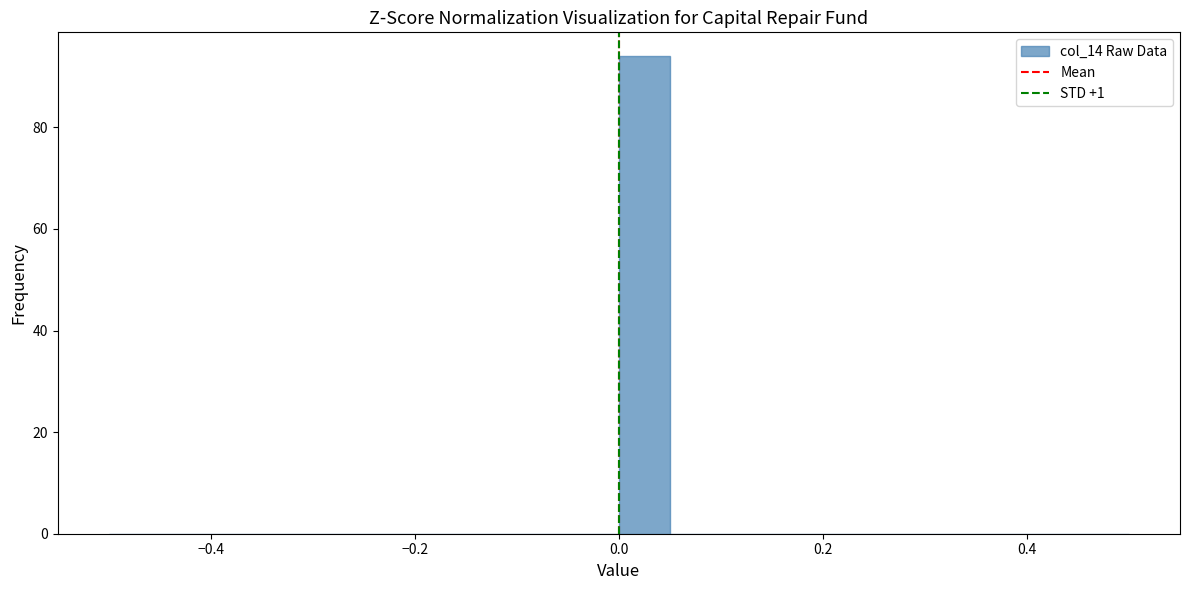

Read against the x-axis, roughly where is the centre of the tallest bar?

0.02